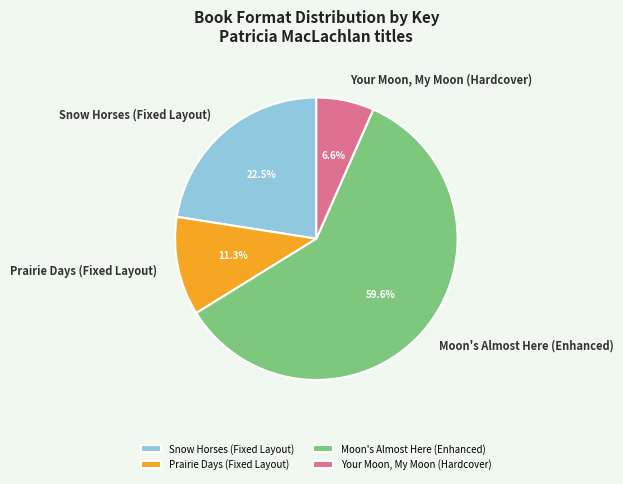

To the nearest percent, what portion does Your Moon, My Moon (Hardcover) represent?

7%